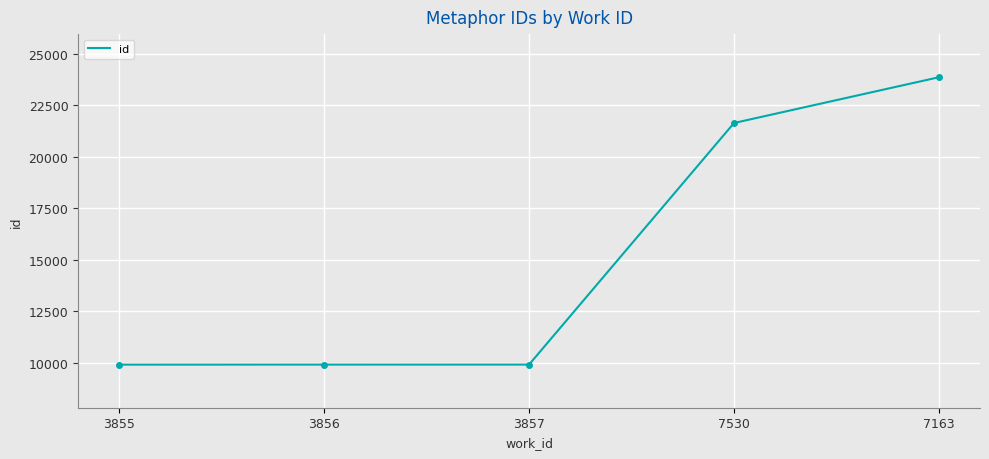

Count the number of data series in this chart.

1